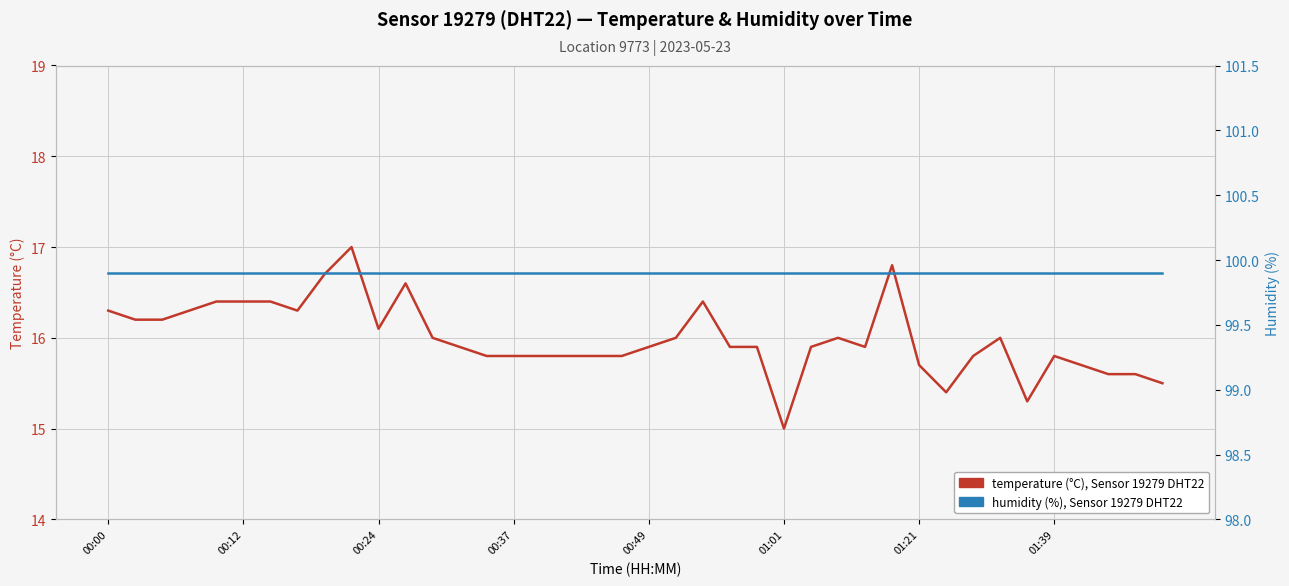

Rank the series by their average value, from highest to lowest.

humidity (%), temperature (°C)